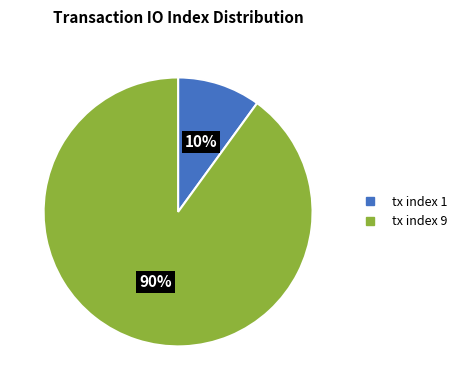

Which has a higher value, tx index 1 or tx index 9?

tx index 9